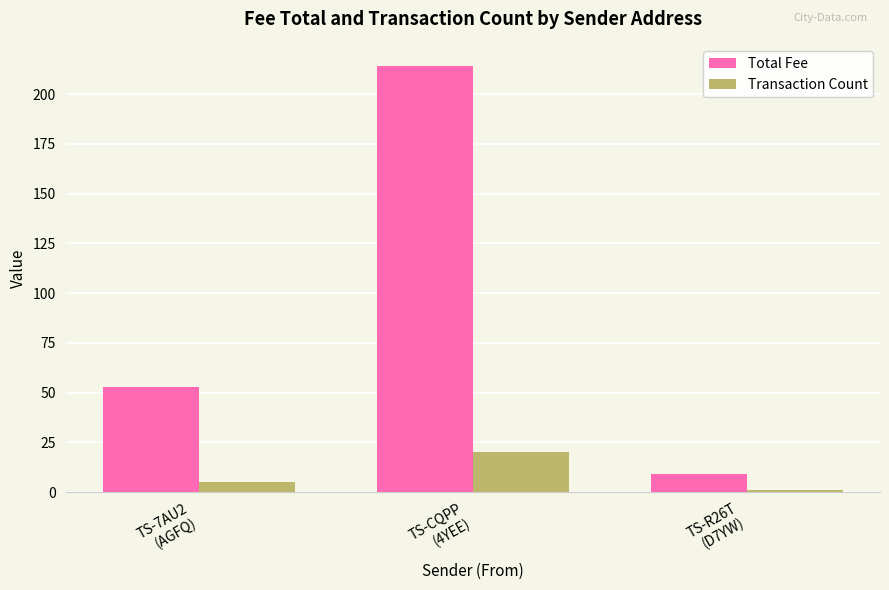

Reading right to left, transcribe all the data shown in this chart.

Total Fee: TS-R26T
(D7YW)=9.1	TS-CQPP
(4YEE)=214.3	TS-7AU2
(AGFQ)=52.8
Transaction Count: TS-R26T
(D7YW)=1.0	TS-CQPP
(4YEE)=20.0	TS-7AU2
(AGFQ)=5.0